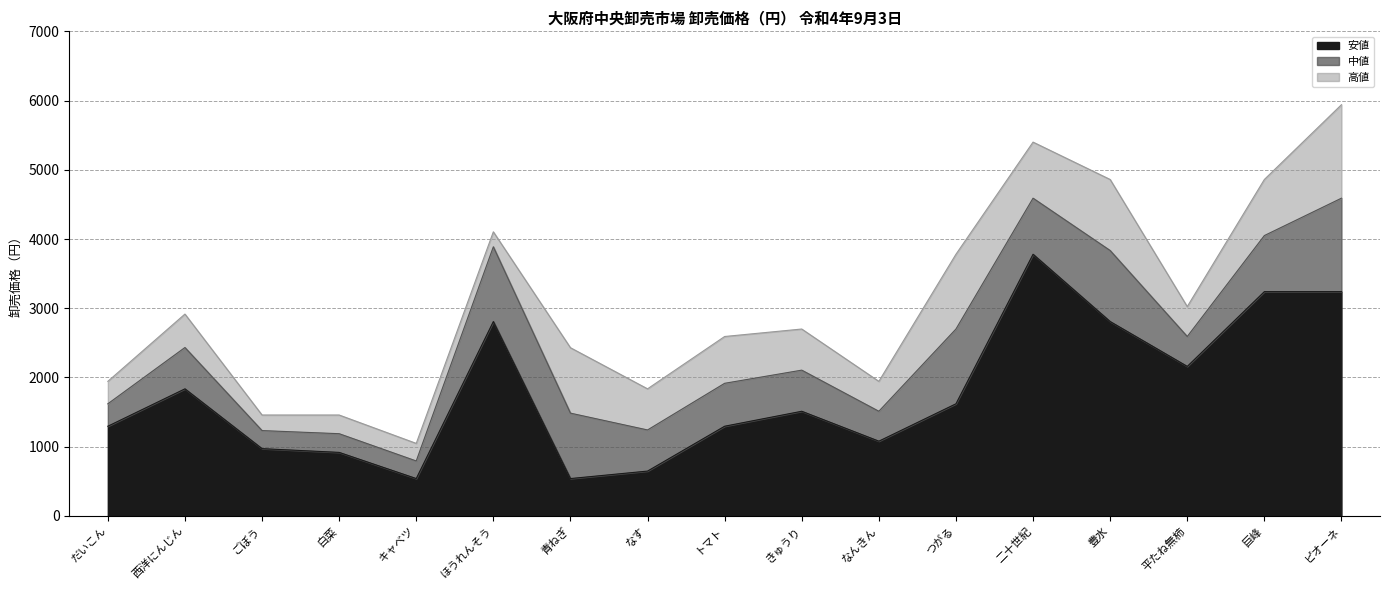

Between ピオーネ and ごぼう, which is larger?

ピオーネ